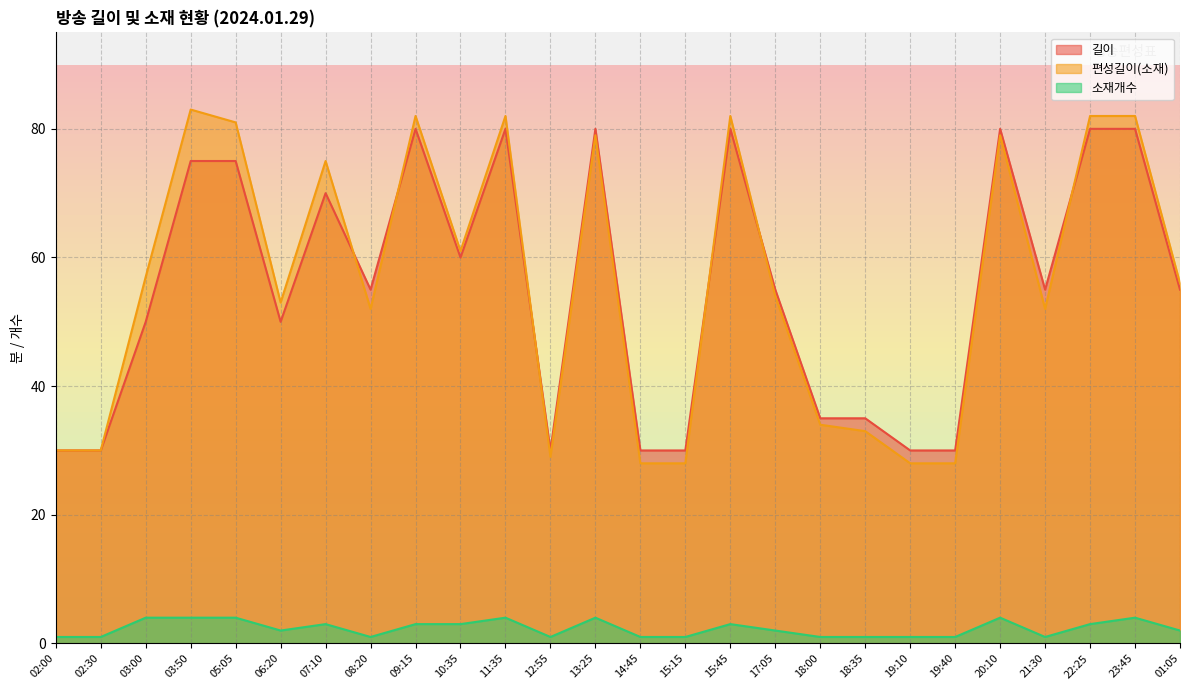

Does the chart have visible grid lines?

Yes